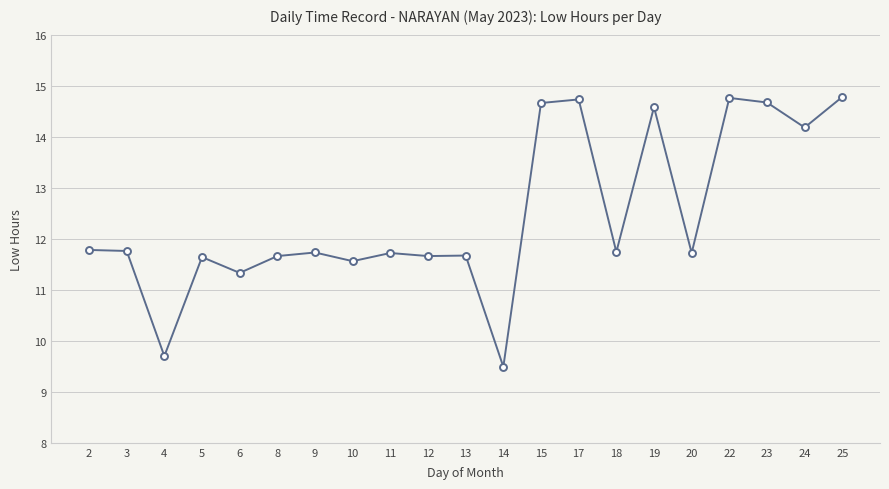

What is the sum of all values?

261.5